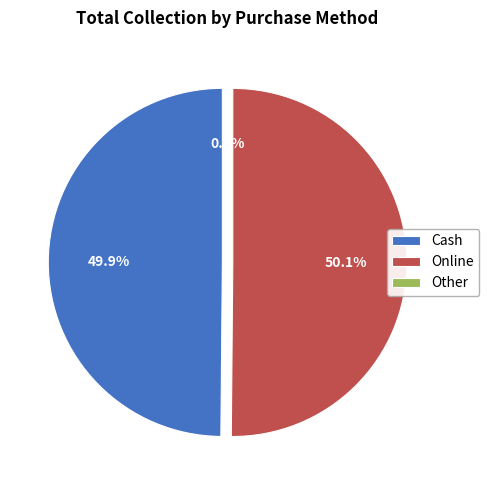

Is there a majority slice in this chart?

Yes